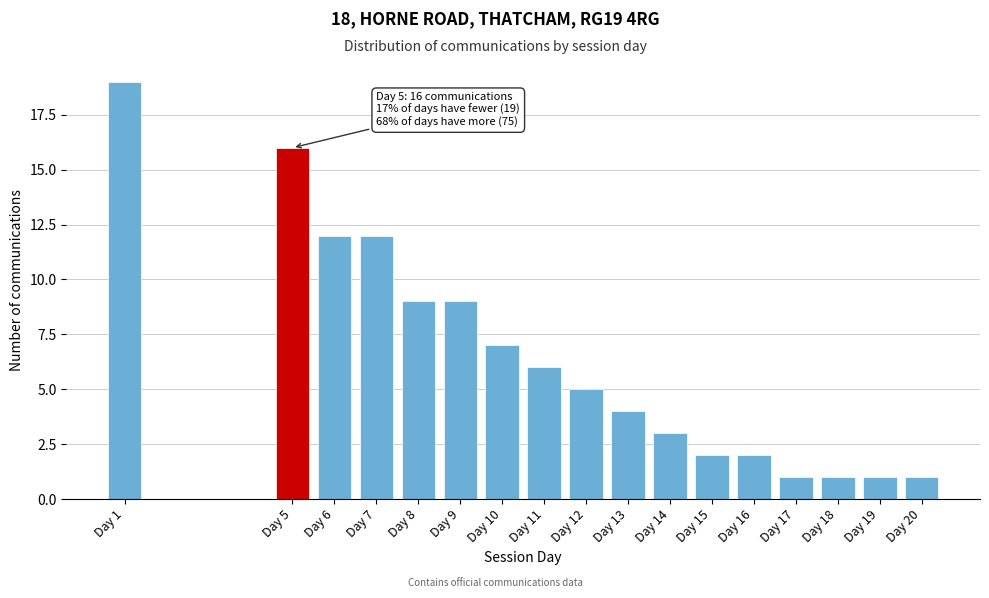

Reading left to right, what are all the values shown in this chart?

Day 1=19	Day 5=16	Day 6=12	Day 7=12	Day 8=9	Day 9=9	Day 10=7	Day 11=6	Day 12=5	Day 13=4	Day 14=3	Day 15=2	Day 16=2	Day 17=1	Day 18=1	Day 19=1	Day 20=1